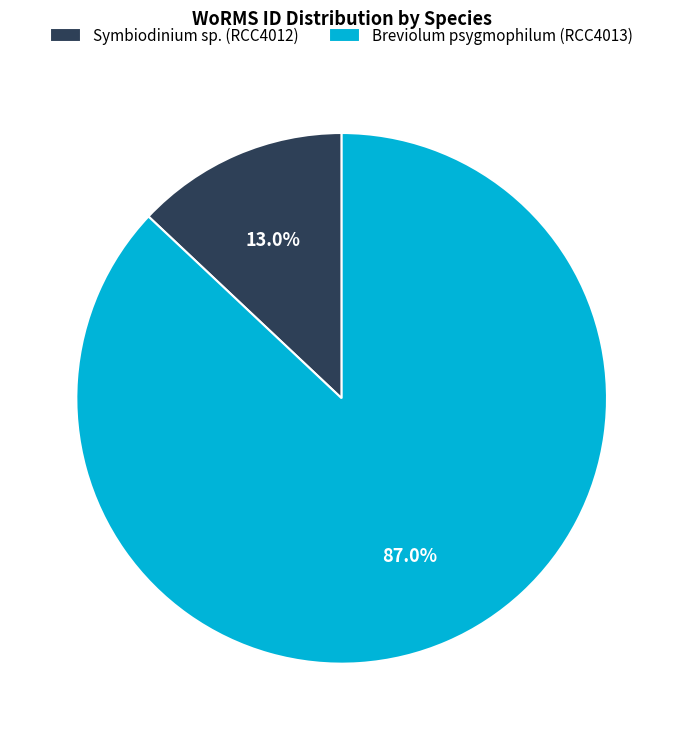

Count the number of slices in the pie.

2